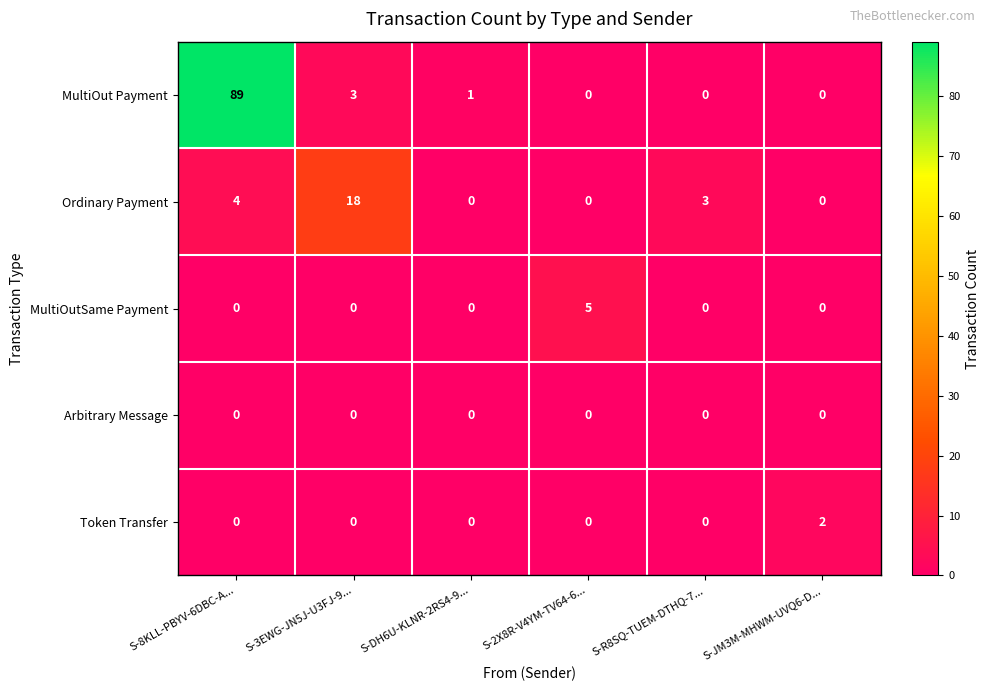

At which category is the sum across all series the highest?

S-8KLL-PBYV-6DBC-A...